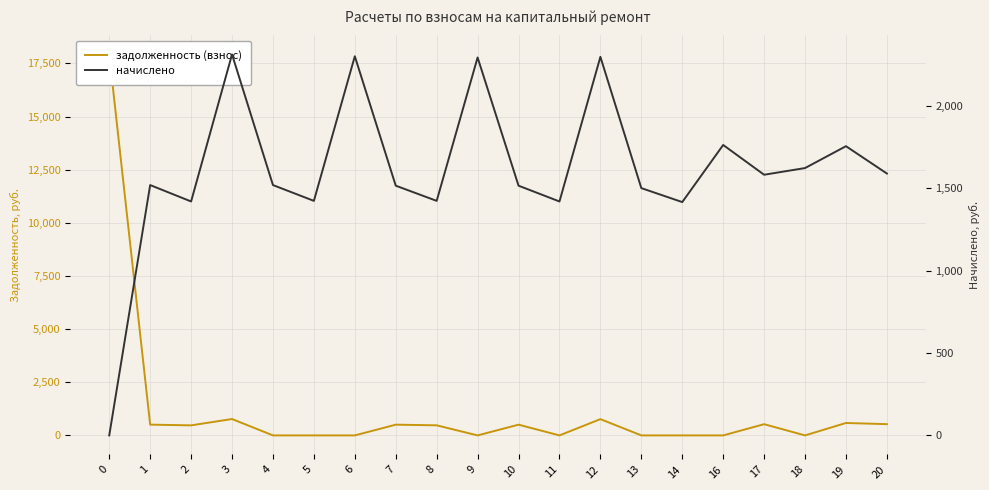

Which has a higher value, 20 or 8?

20